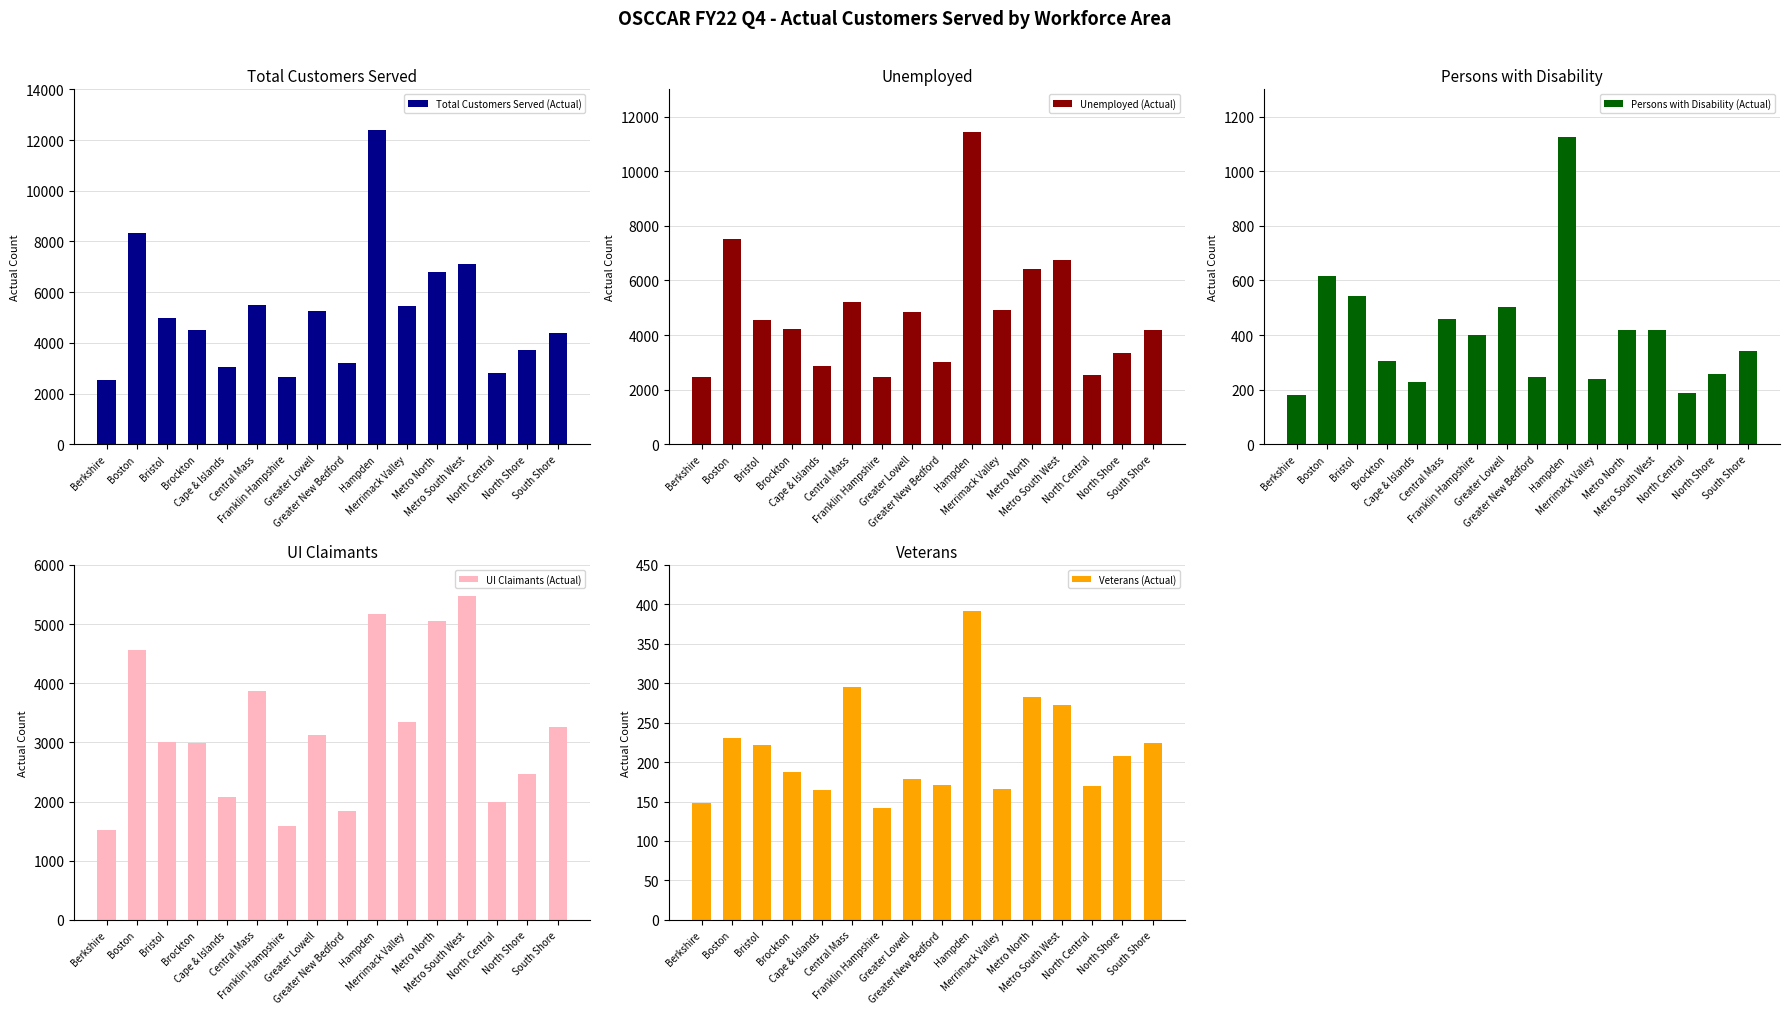

What are all the series names shown in the legend?

Total Customers Served (Actual), Unemployed (Actual), Persons with Disability (Actual), UI Claimants (Actual), Veterans (Actual)